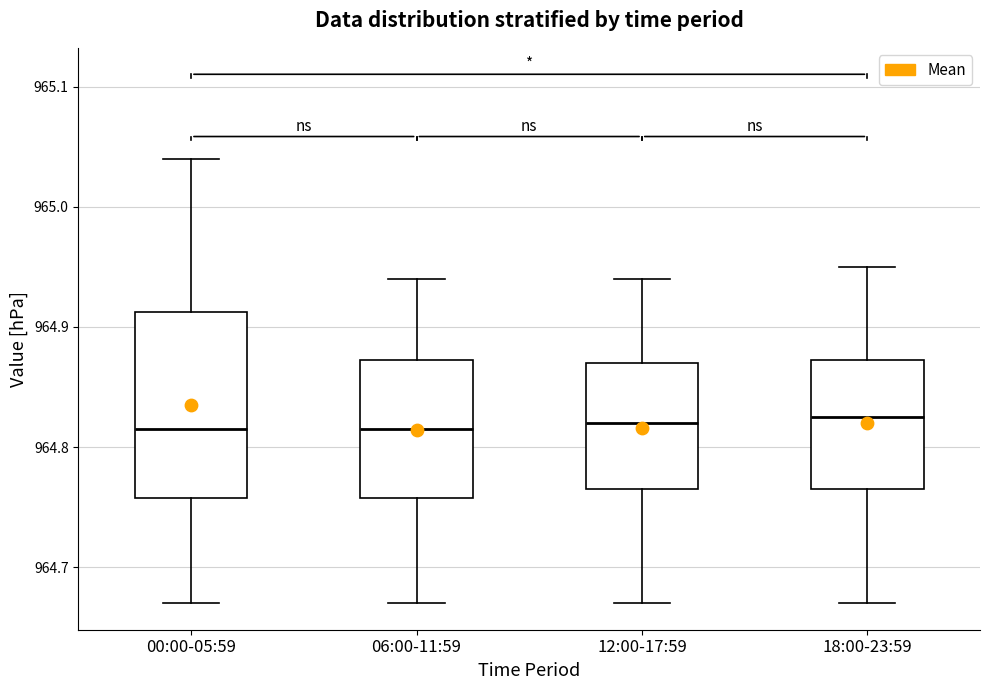

Reading left to right, transcribe this box plot: for each box, give where its median line is, the range the box spans, and where its two whiskers end, as read against the y-axis. The values are not printed on the chart, so give them approximately, as read against the axis.

00:00-05:59: median 964.82, box 964.76 to 964.91, whiskers 964.67 to 965.04
06:00-11:59: median 964.82, box 964.76 to 964.87, whiskers 964.67 to 964.94
12:00-17:59: median 964.82, box 964.77 to 964.87, whiskers 964.67 to 964.94
18:00-23:59: median 964.83, box 964.77 to 964.87, whiskers 964.67 to 964.95